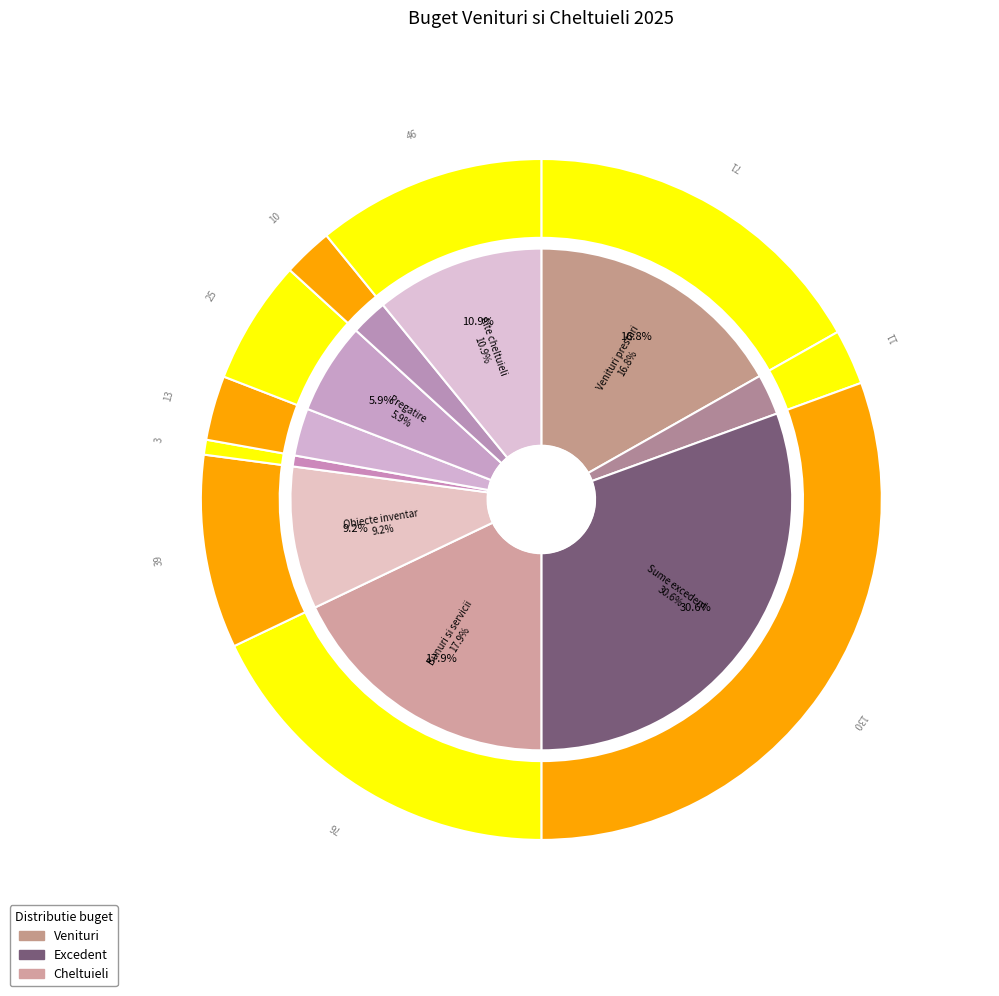

Is it true that Alte cheltuieli is 4% of the pie?

False